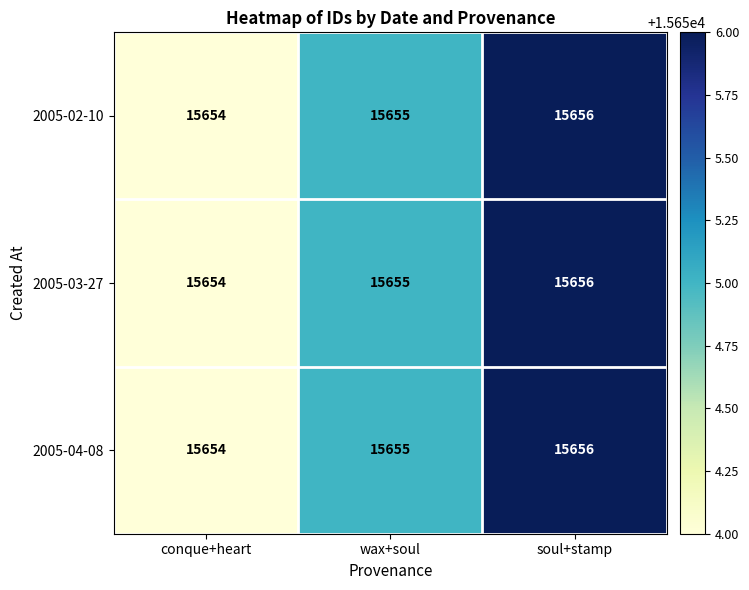

Reading left to right, list all the values displayed in this chart.

2005-02-10: conque+heart=15654	wax+soul=15655	soul+stamp=15656
2005-03-27: conque+heart=15654	wax+soul=15655	soul+stamp=15656
2005-04-08: conque+heart=15654	wax+soul=15655	soul+stamp=15656